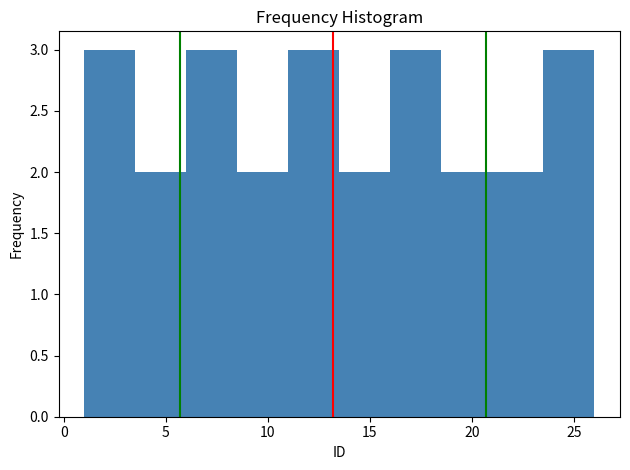

How tall is the bar that spans 1.0 to 3.5 on the x-axis? The values are not printed on the chart, so give them approximately, as read against the axis.

3